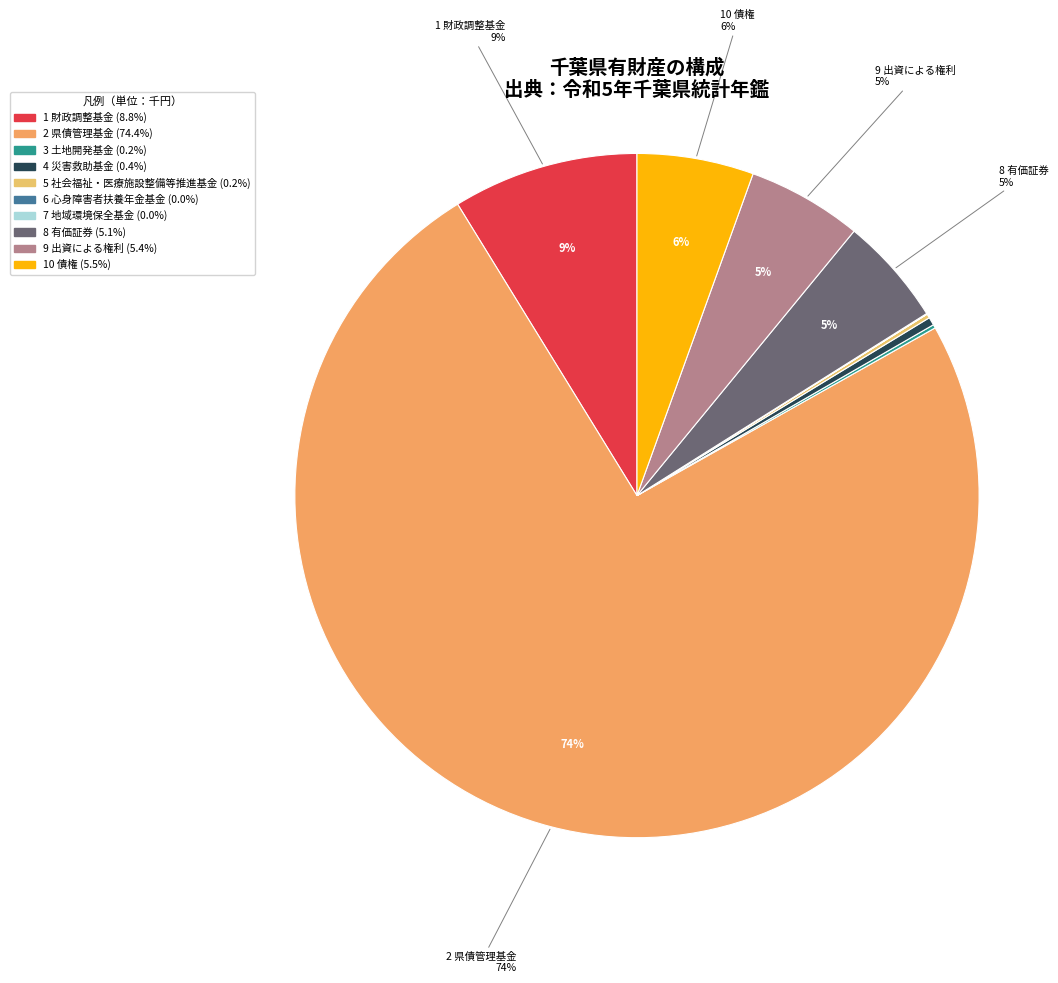

Which slice represents more than half of the pie?

県債管理基金